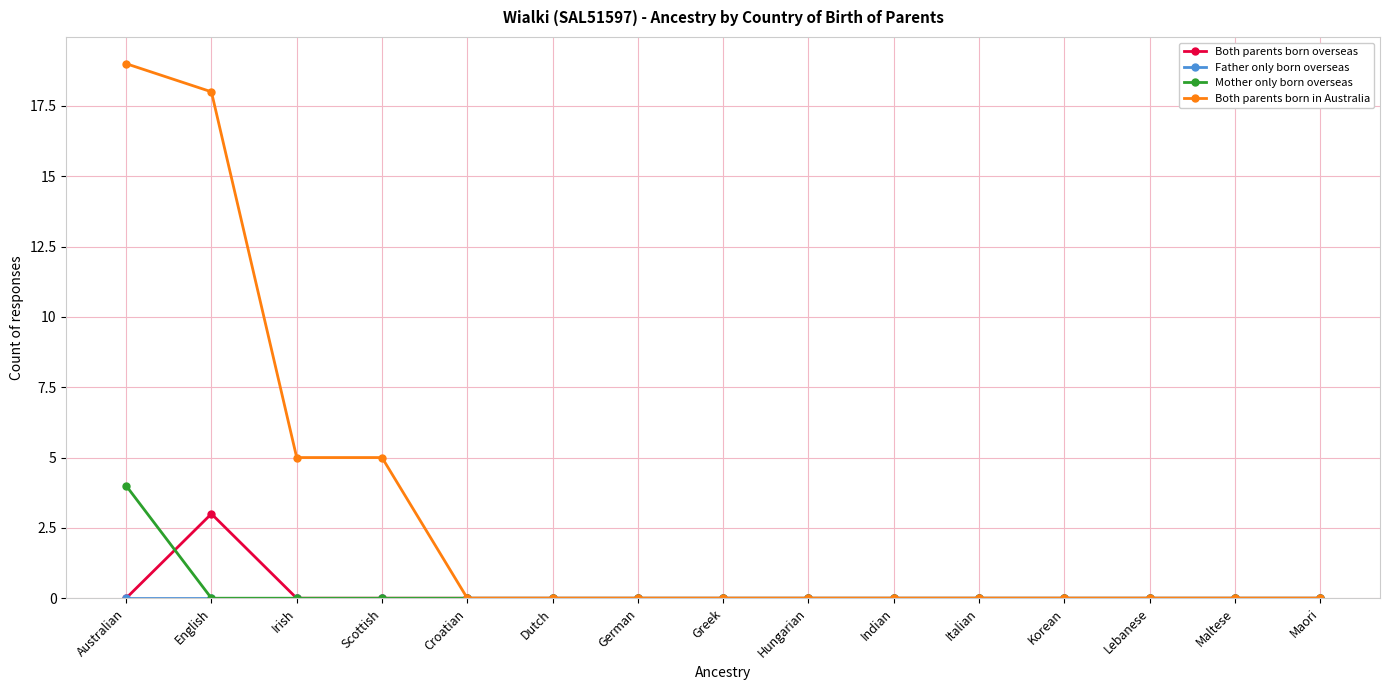

At which category is the sum across all series the highest?

Australian